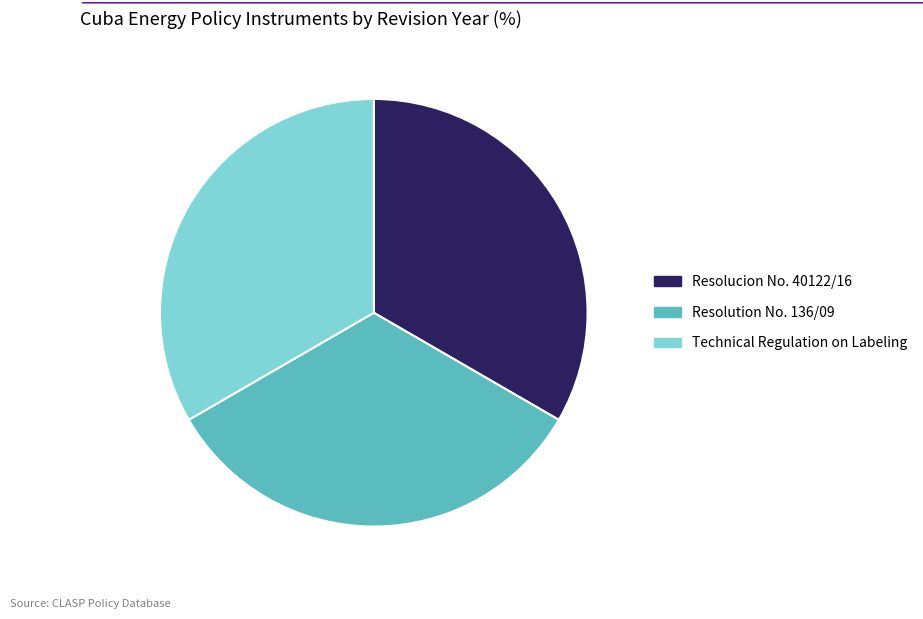

True or false: Technical Regulation on Labeling accounts for 24% of the total.

False